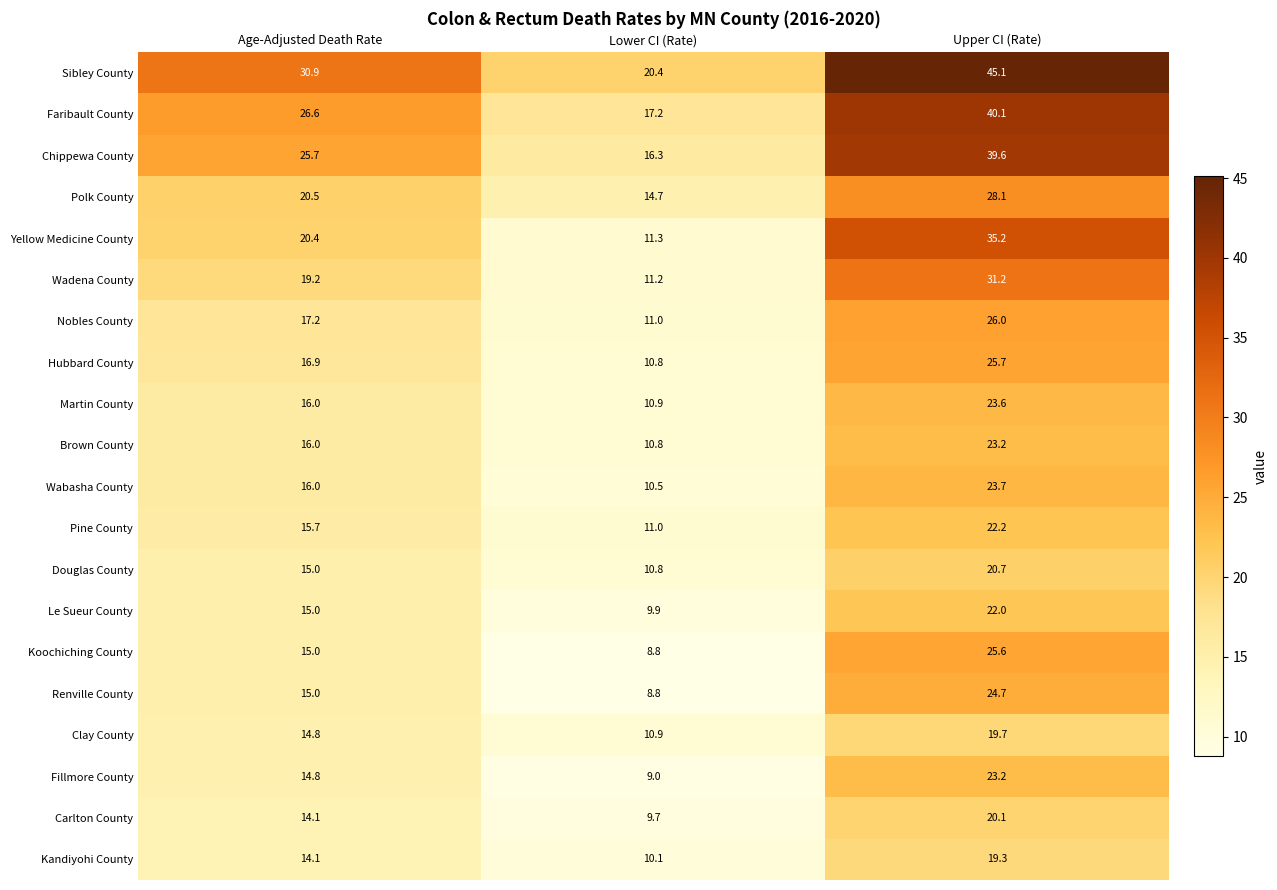

What is the maximum value for Fillmore County?

23.2